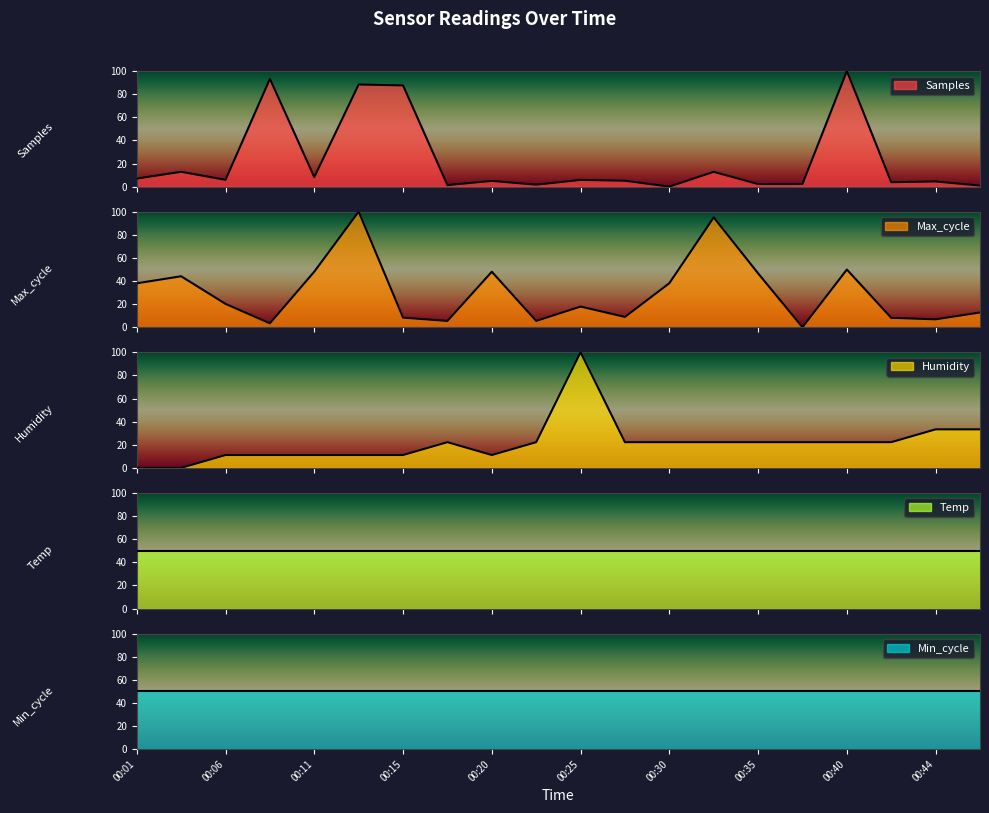

How many times do Humidity and Max_cycle cross each other?

9